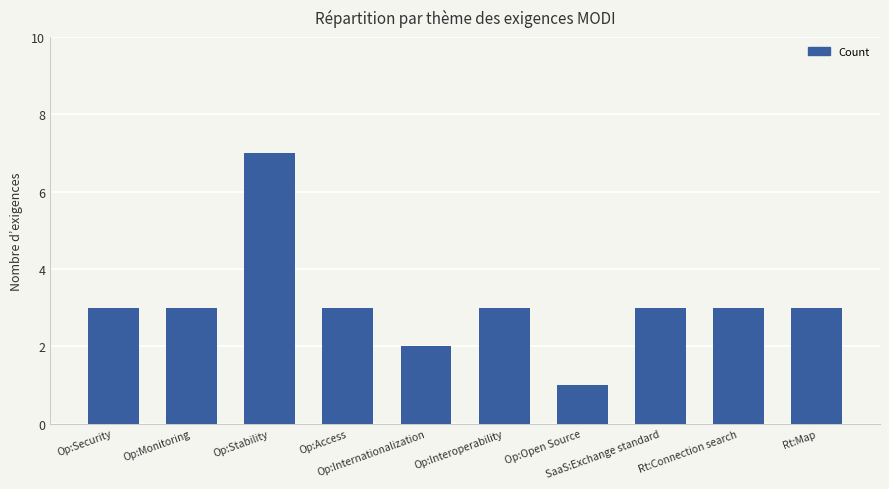

What is the value of the 9th bar from the left?

3